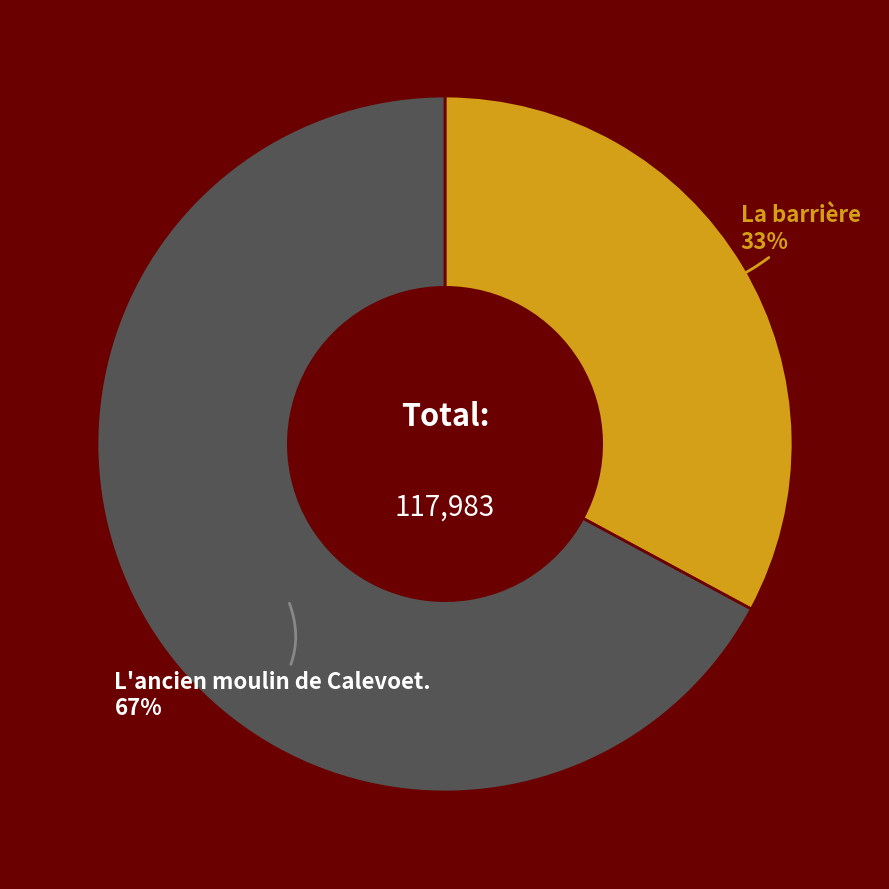

What is the ratio of the value at La barrière to the value at L'ancien moulin de Calevoet.?

0.5